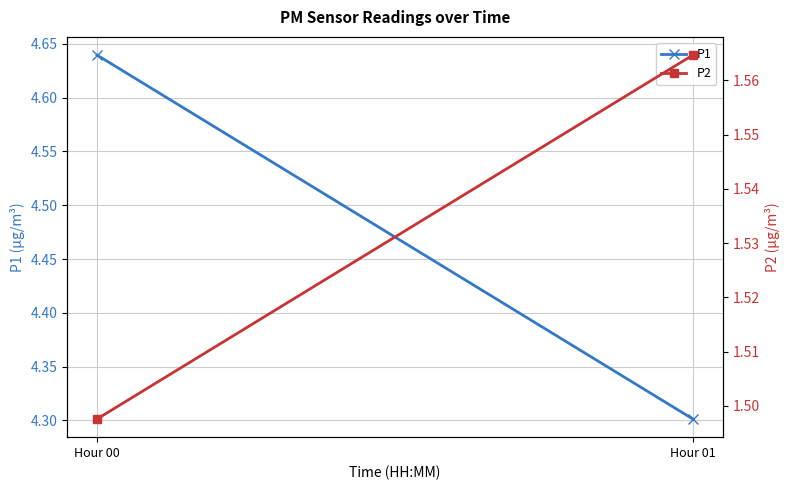

At which label is P2 closest to 1?

Hour 00